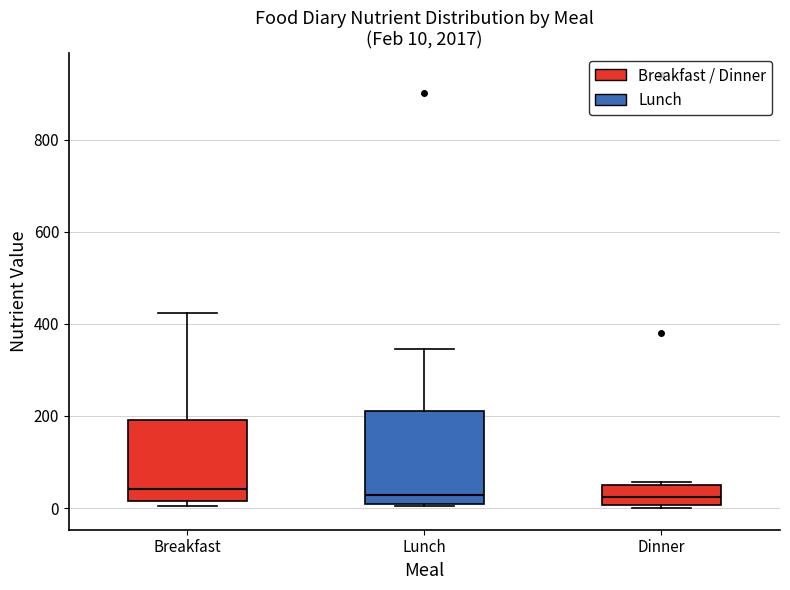

Which box is the tallest, from its lower edge to its upper edge?

Lunch